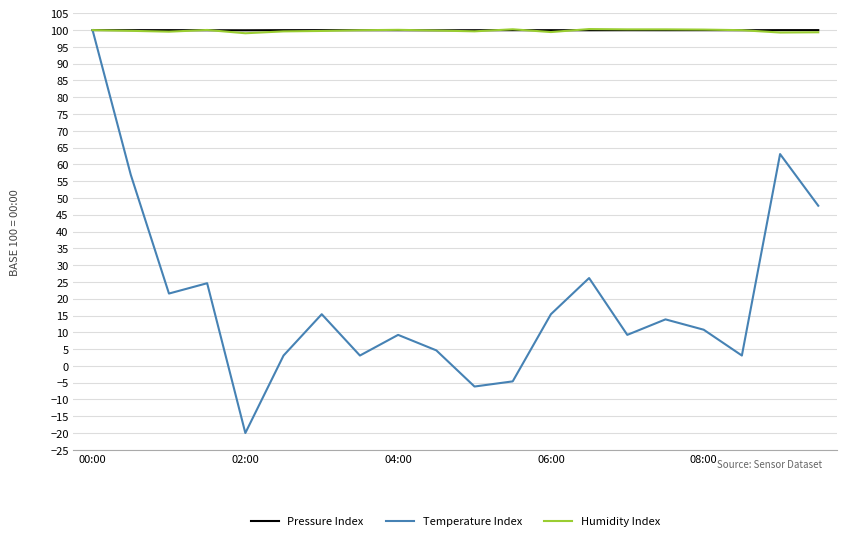

In Pressure Index, how many points are lower than both neighbors (excluding endpoints)?

5